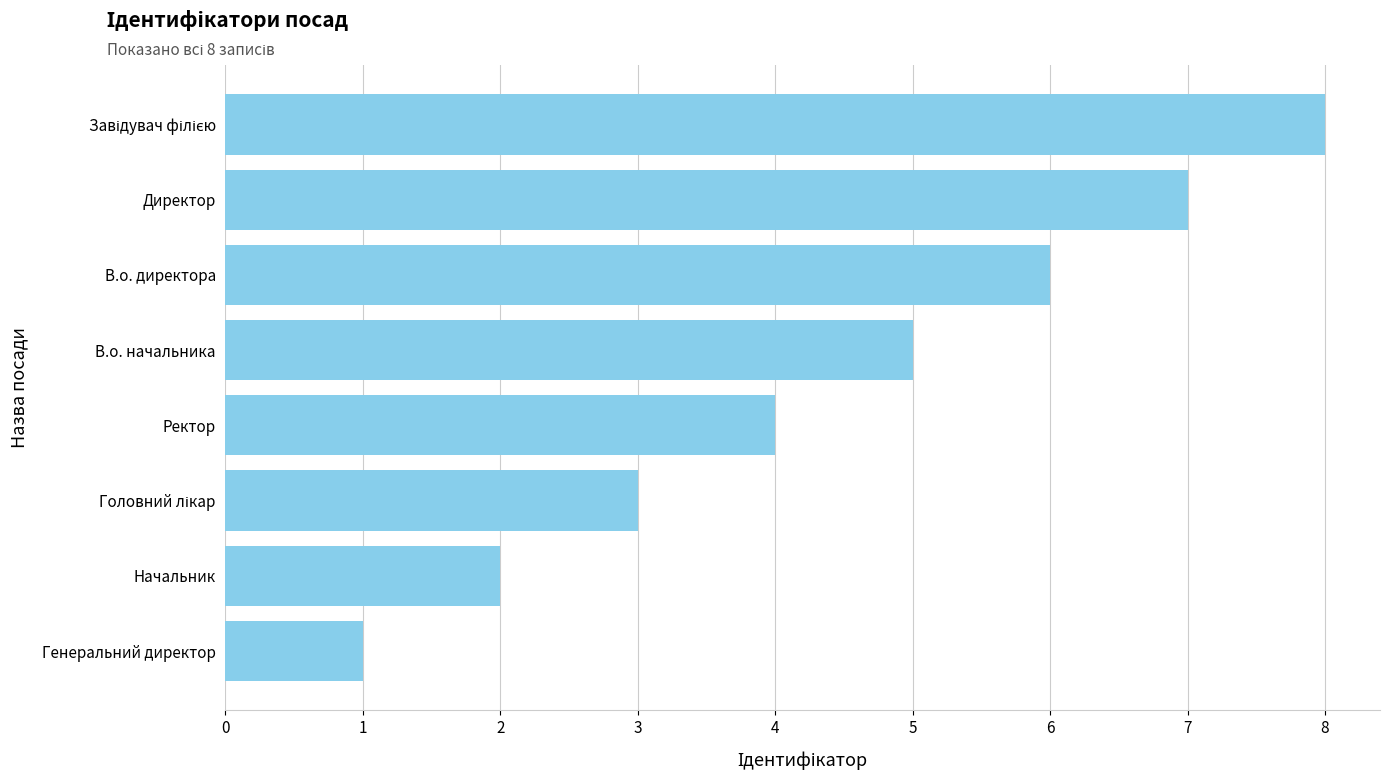

Which has a higher value, Генеральний директор or Начальник?

Начальник